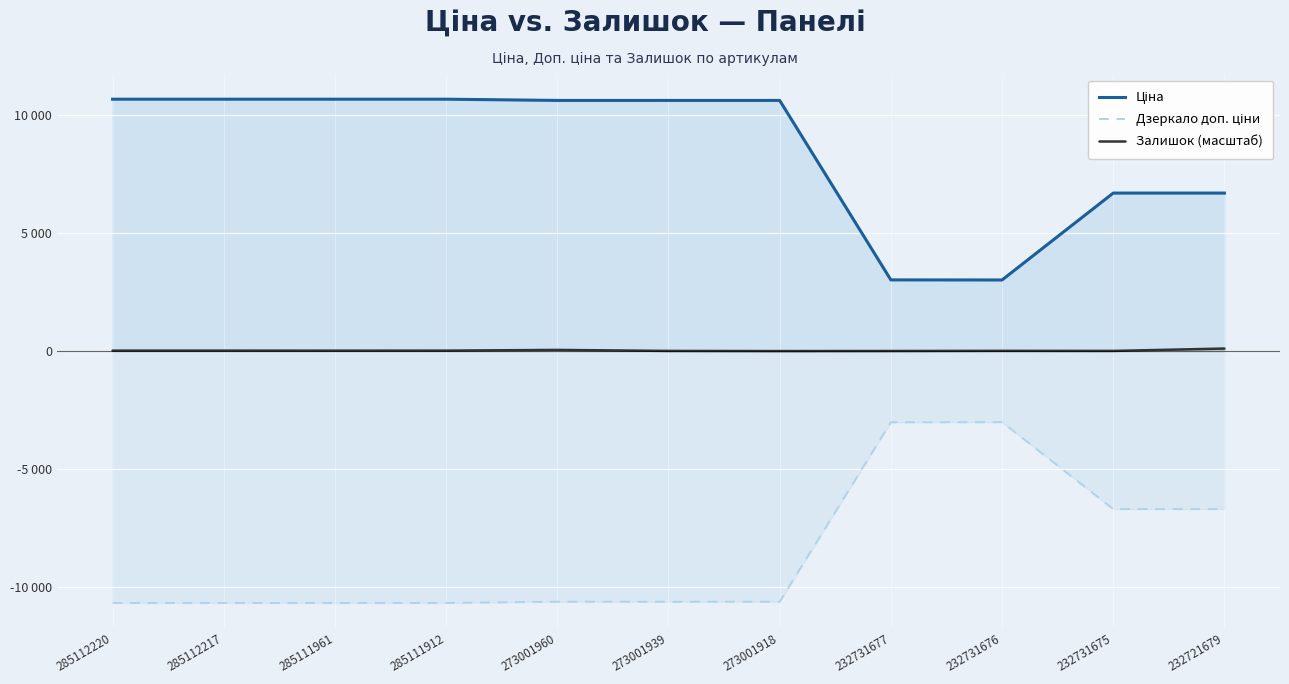

Where is Ціна nearest to the value 6854?

232731675